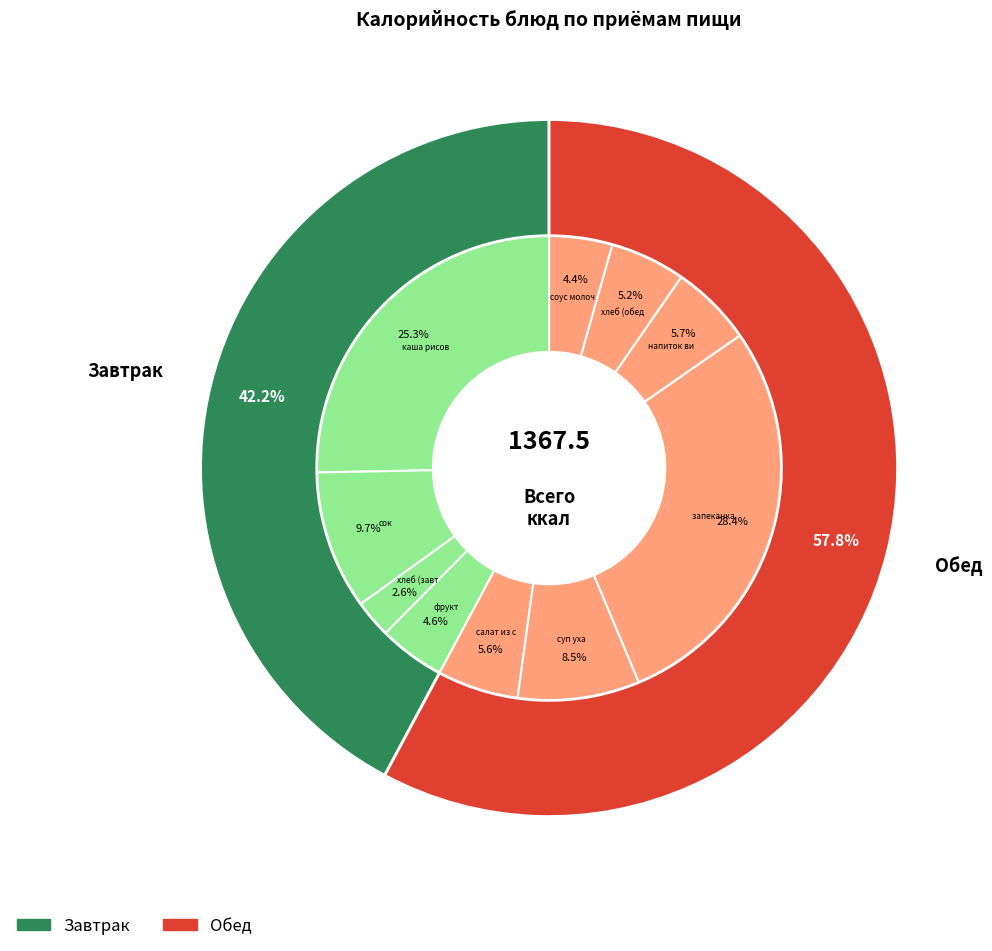

How many slices are in this pie chart?

10